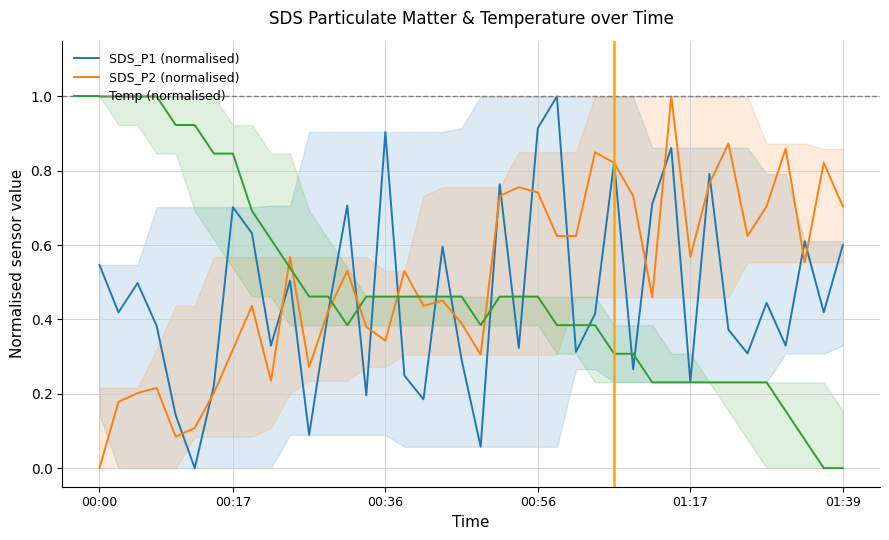

What is the highest value of the SDS_P1 (normalised) series?

1.0